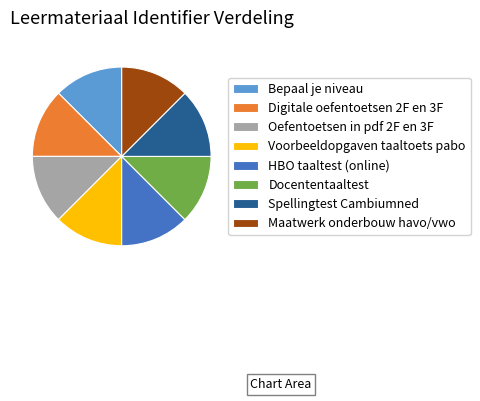

Is there a majority slice in this chart?

No